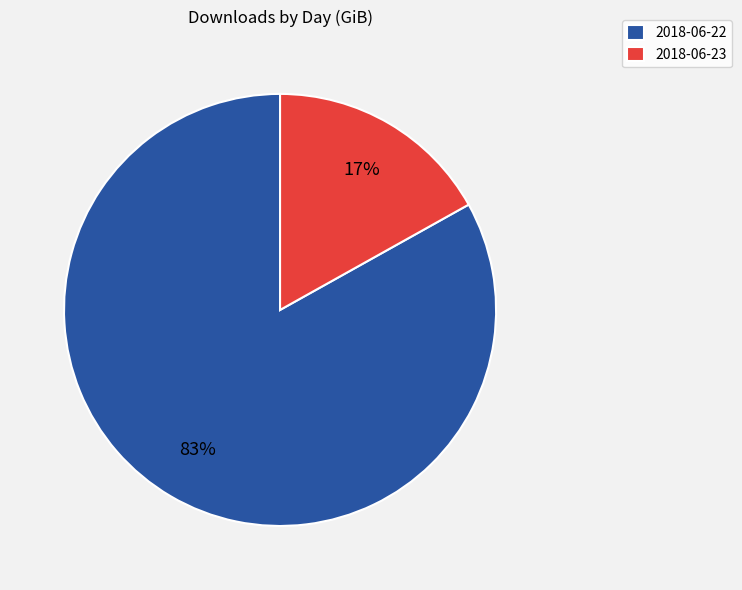

What is the majority slice?

2018-06-22